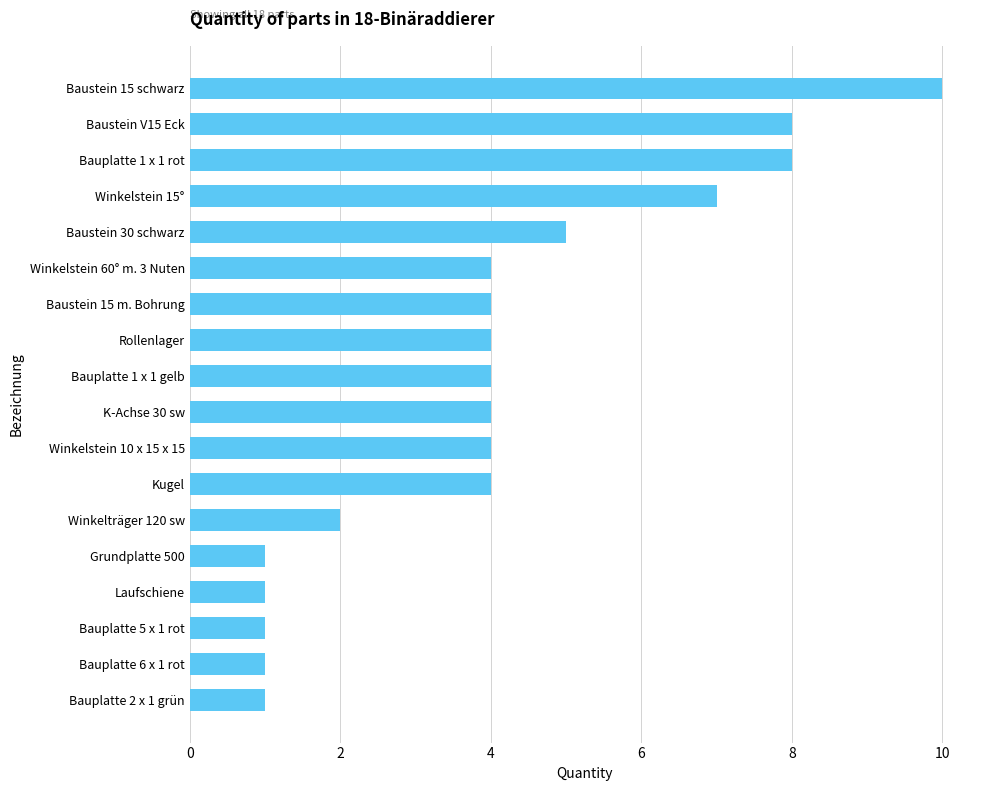

What is the maximum value shown in the chart?

10